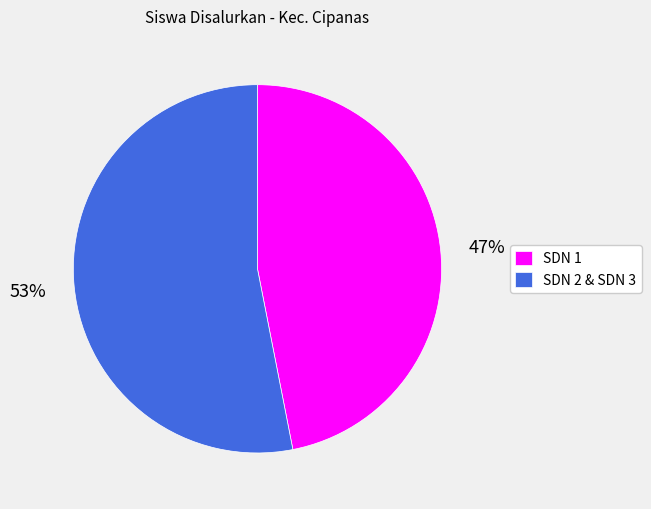

Approximately how many times larger is the value at SDN 2 & SDN 3 compared to SDN 1?

1.1